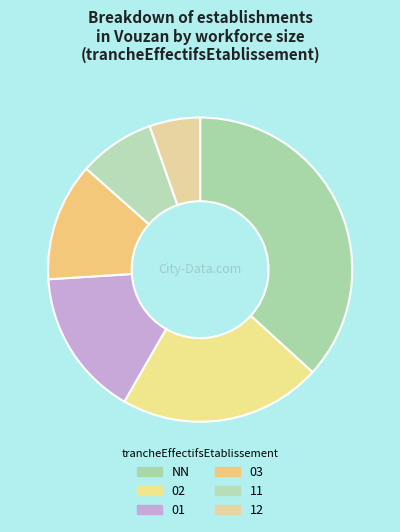

Do 01 and 12 together represent more than half of the pie?

No